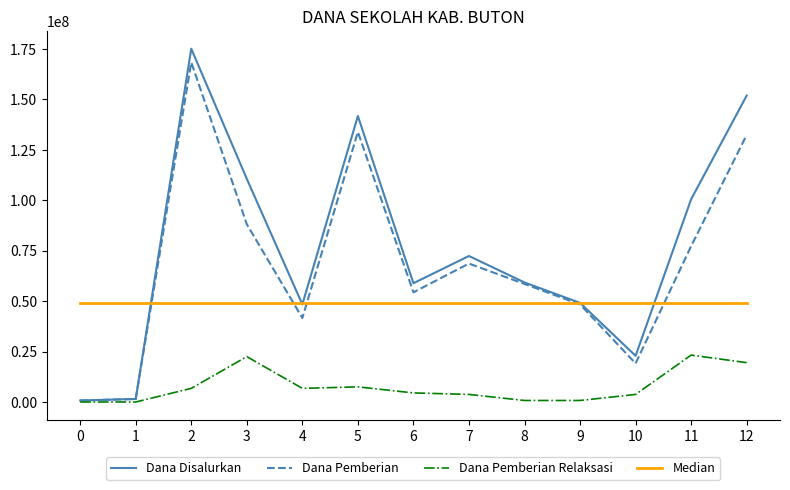

Which series has the largest range (max minus min)?

Dana Disalurkan